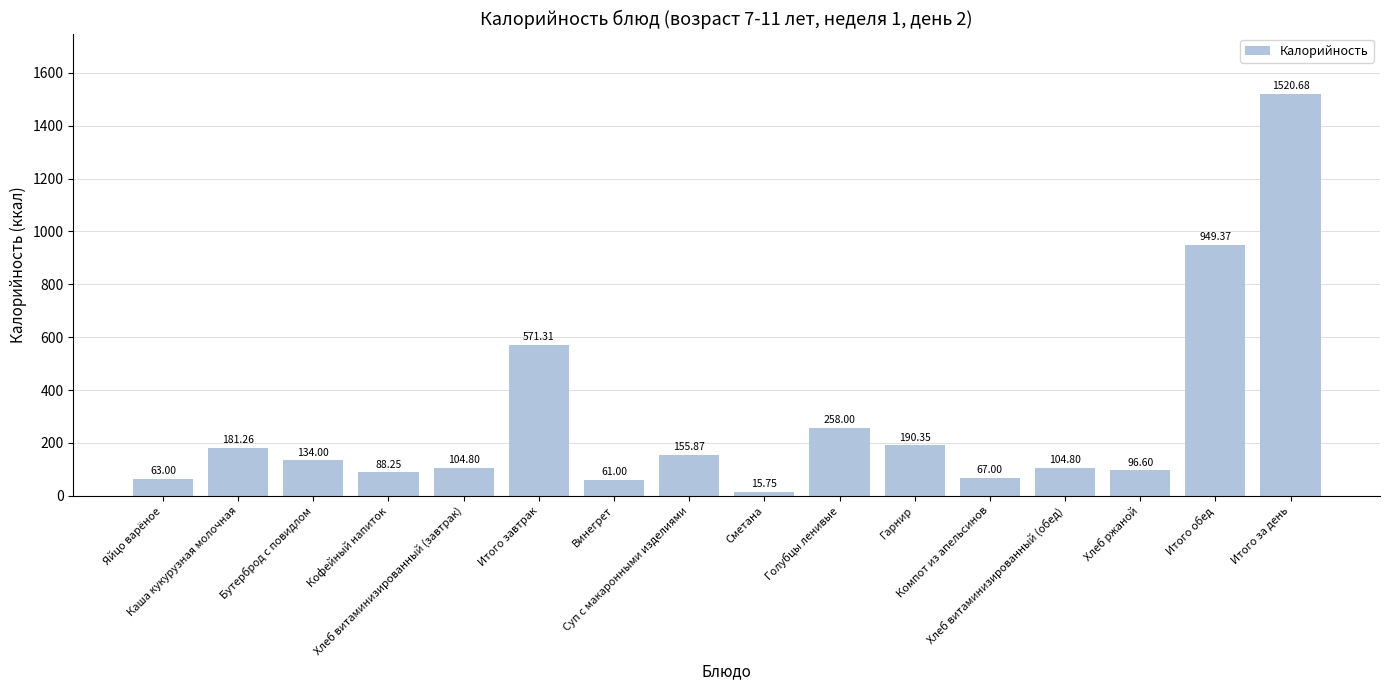

At which category does the chart reach its peak across all series?

Итого за день